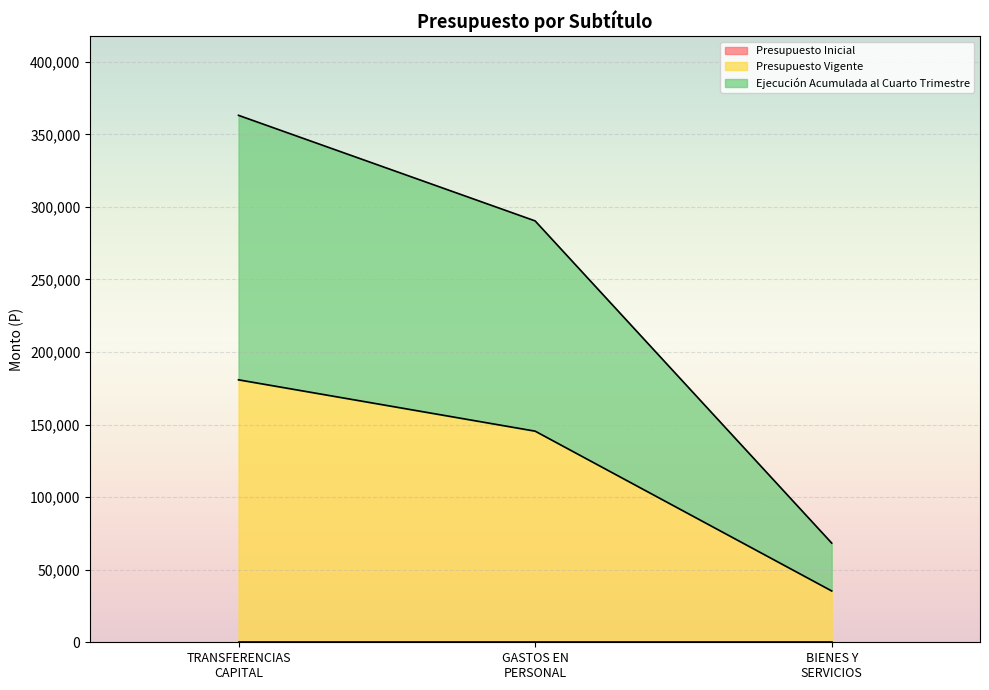

True or false: Ejecución Acumulada al Cuarto Trimestre has a value of 506051 at GASTOS EN PERSONAL.

False